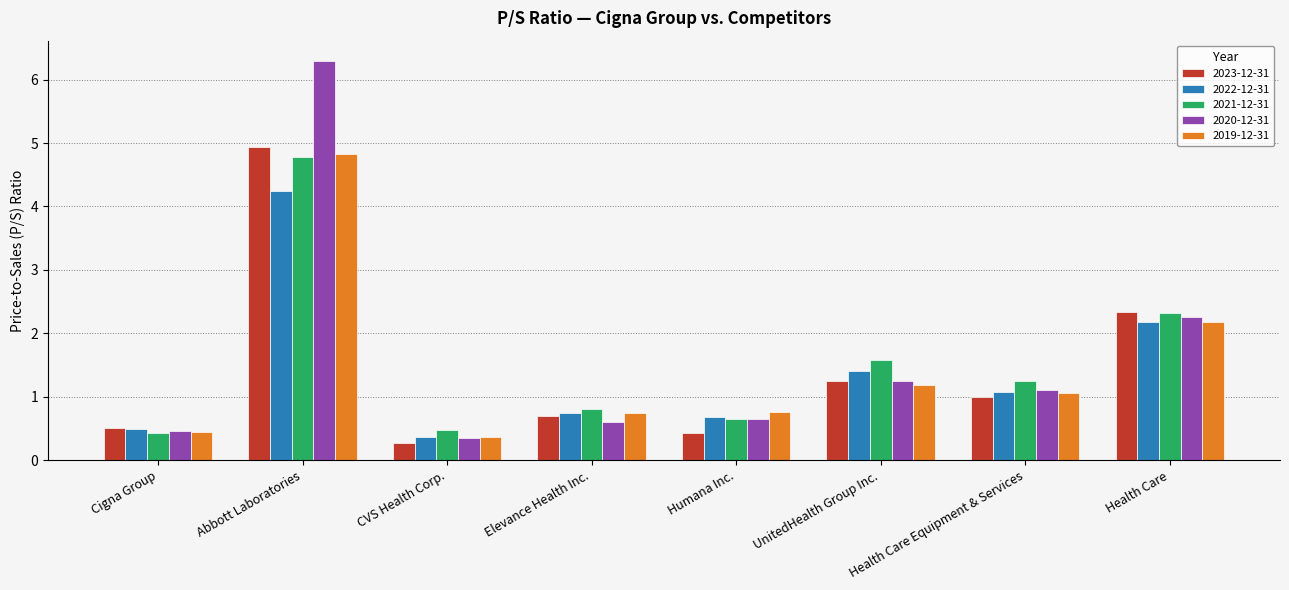

Which series has the largest total across all categories?

2020-12-31